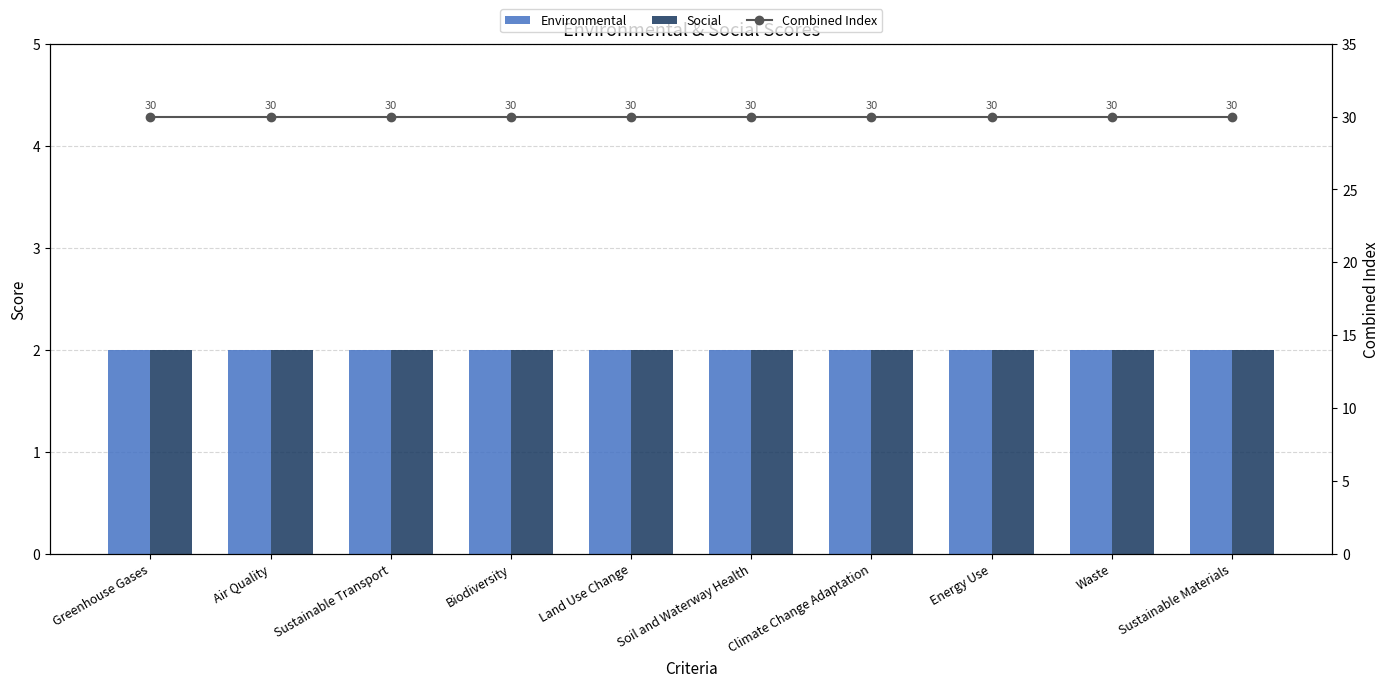

Which series has the largest total across all categories?

Combined Index